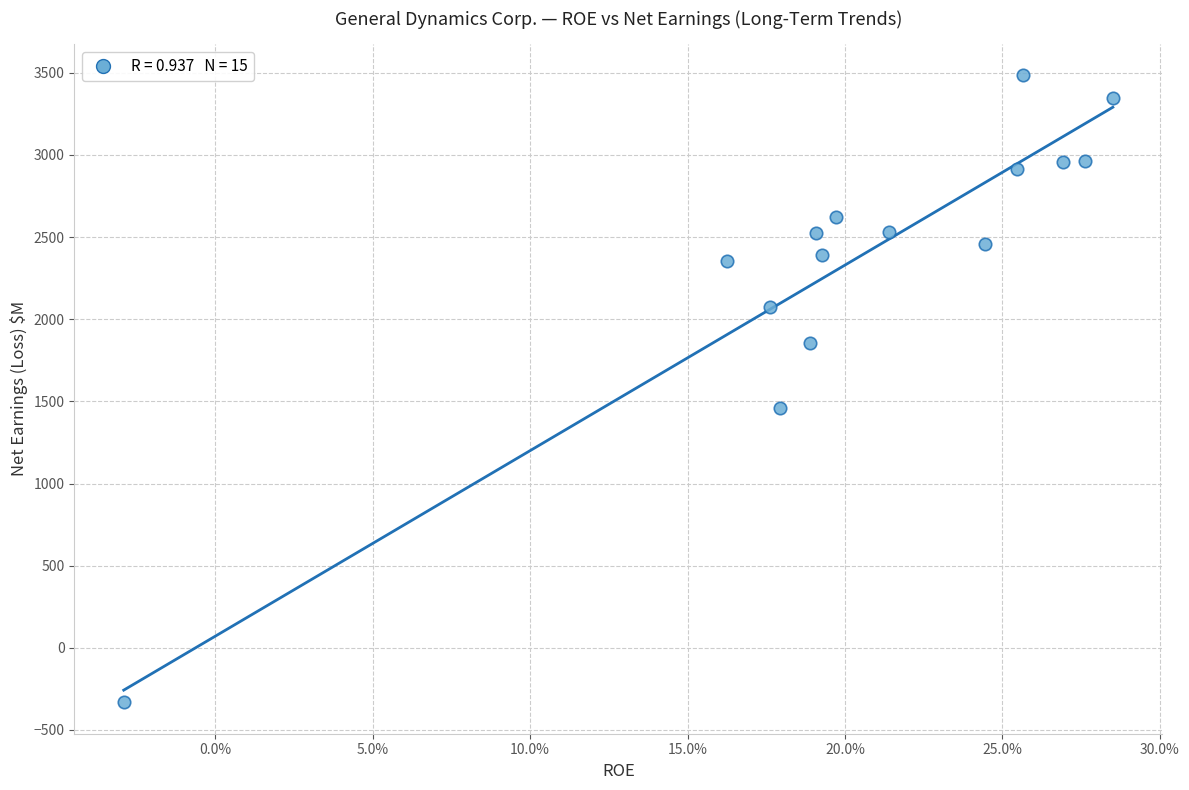

What is the range of Y values (max minus min)?

3816